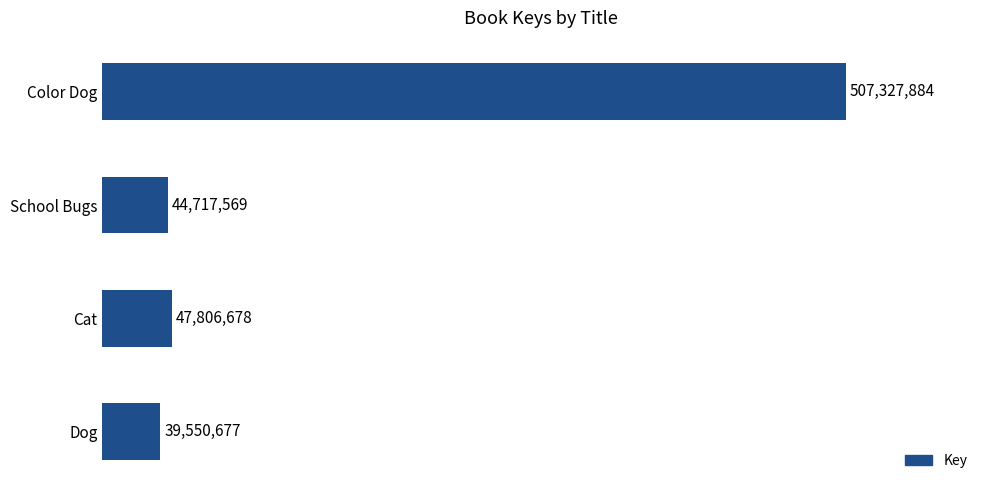

Reading top to bottom, transcribe all the data shown in this chart.

Color Dog=507327884	School Bugs=44717569	Cat=47806678	Dog=39550677